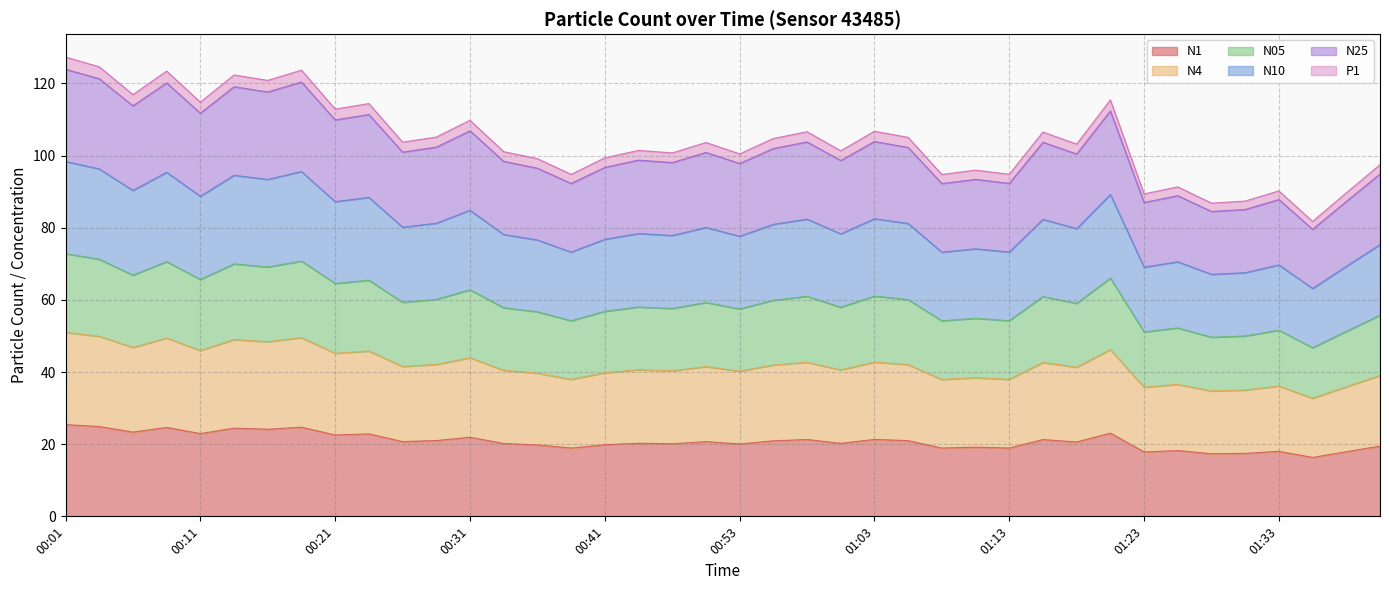

Does the chart display data point markers on the line(s)?

No